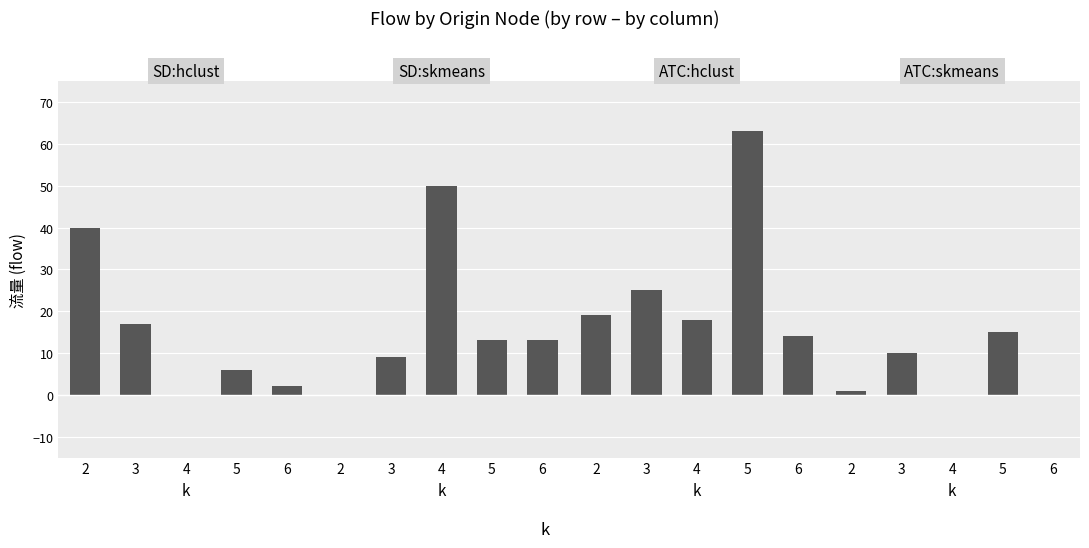

What is the difference between the highest and lowest values at 2?

40